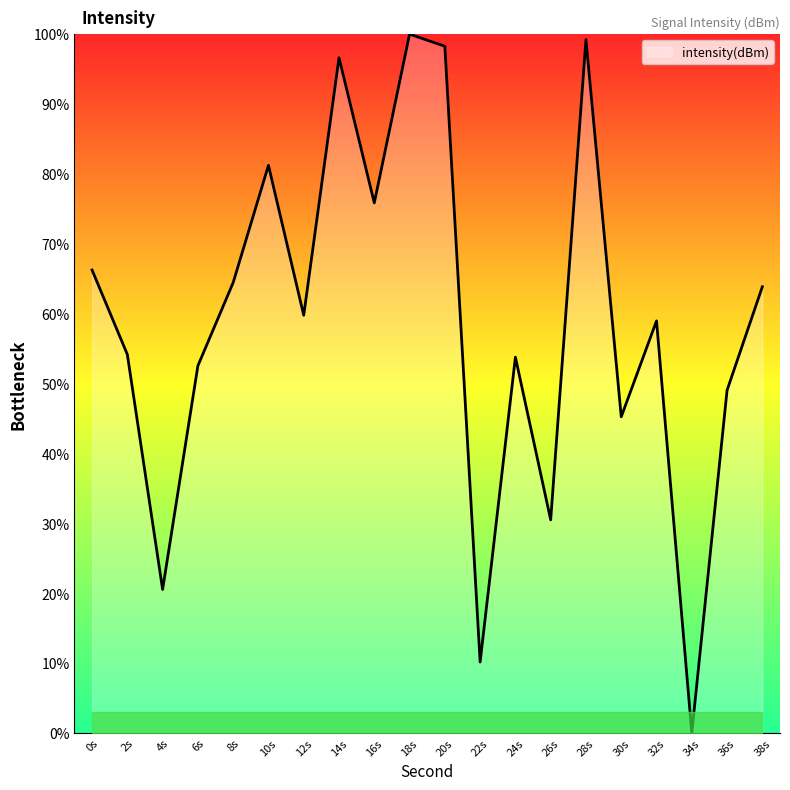

How many interior local valleys (lower than both neighbors) does the data have?

7